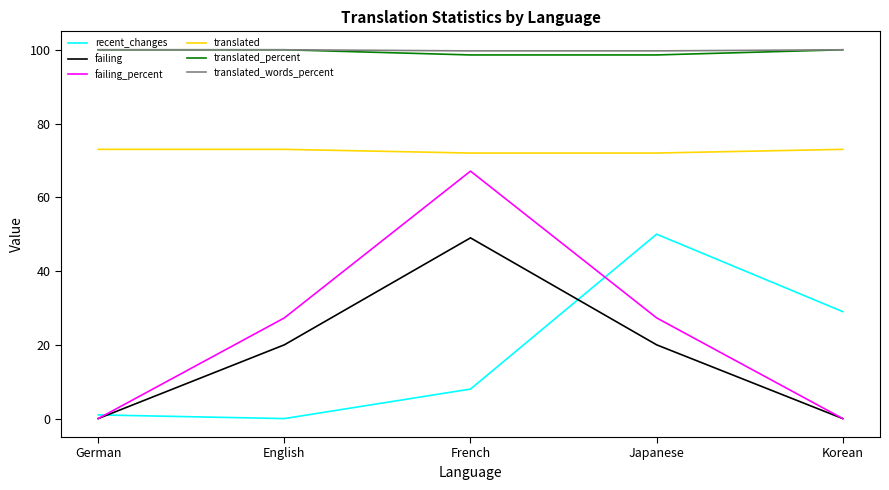

True or false: failing_percent has a value of 27.3 at Japanese.

True